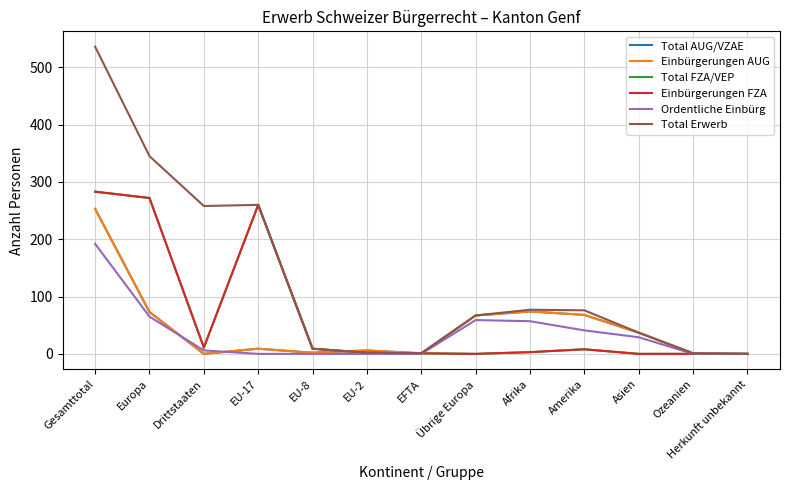

What is the spread (max minus min) of values at EU-17?

260